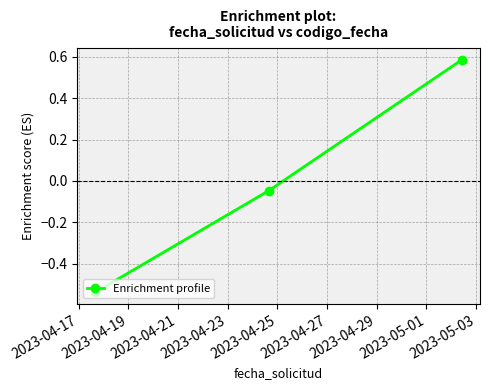

What is the difference between the maximum and minimum values?

1.1